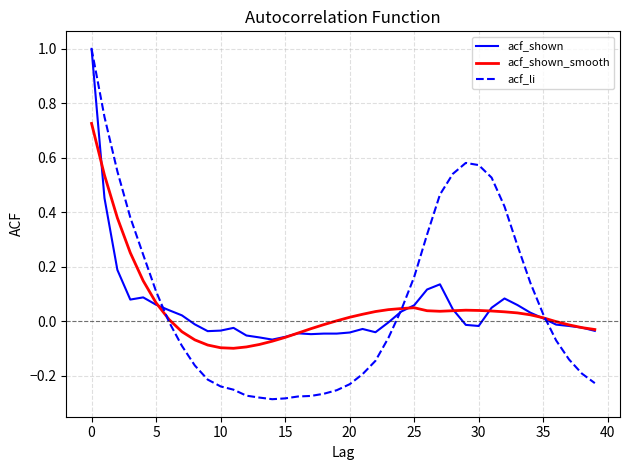

How many lines are shown in the chart?

3